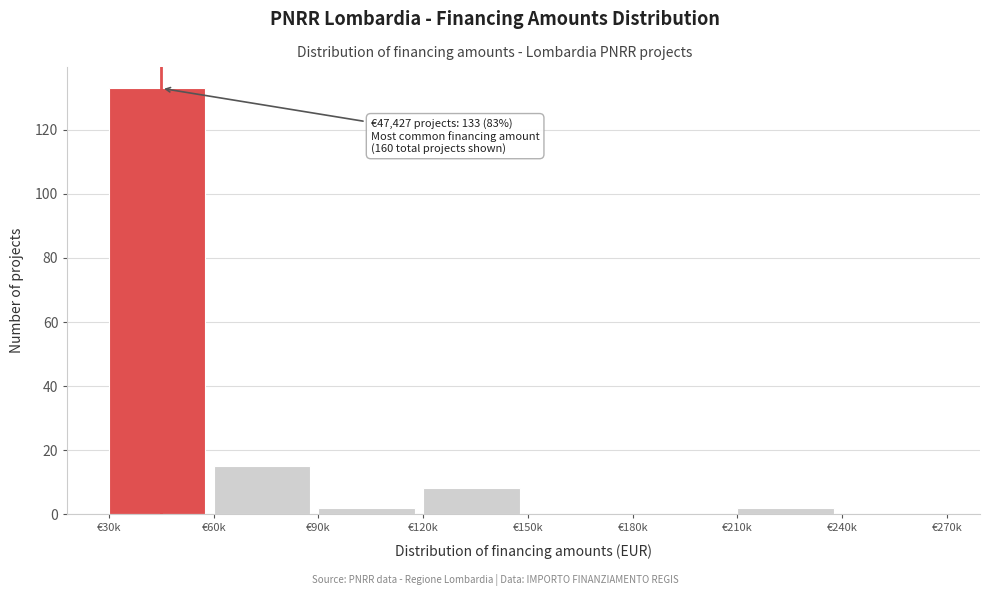

Reading left to right, list all the values displayed in this chart.

€30k=133	€60k=15	€90k=2	€120k=8	€150k=0	€180k=0	€210k=2	€240k=0